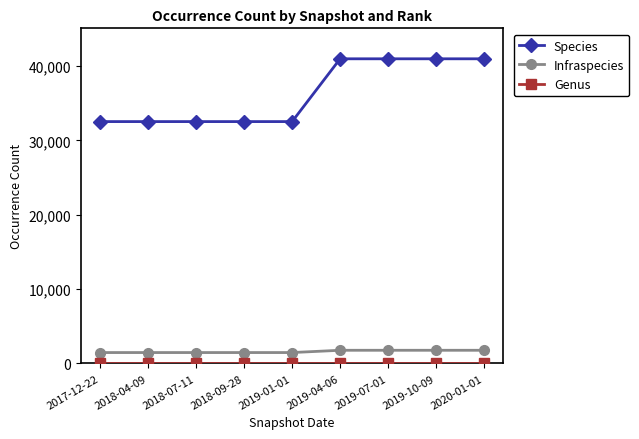

What is the sum of all Infraspecies values?

14400